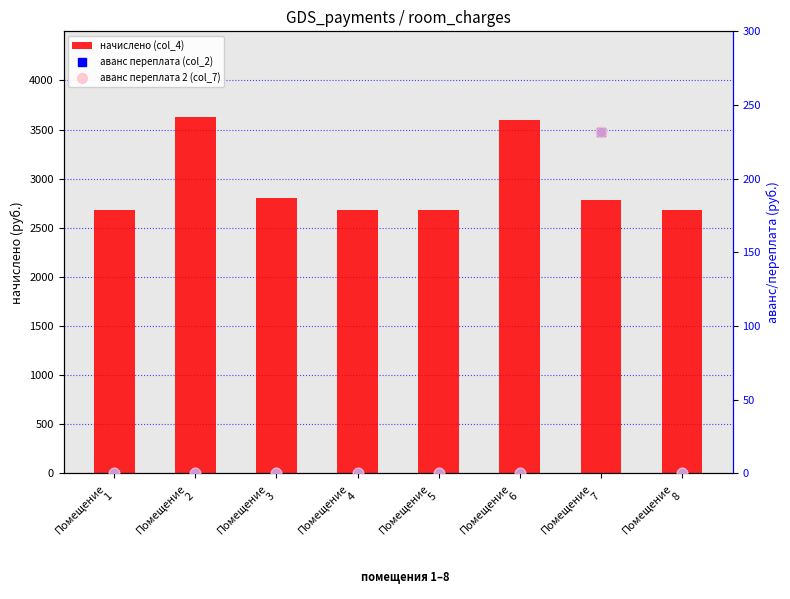

At which category is the sum across all series the highest?

Помещение
2